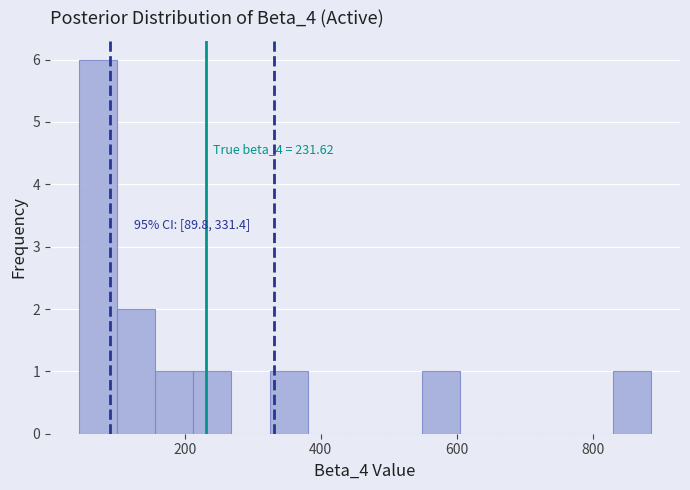

Read against the x-axis, roughly where is the centre of the tallest bar?

80